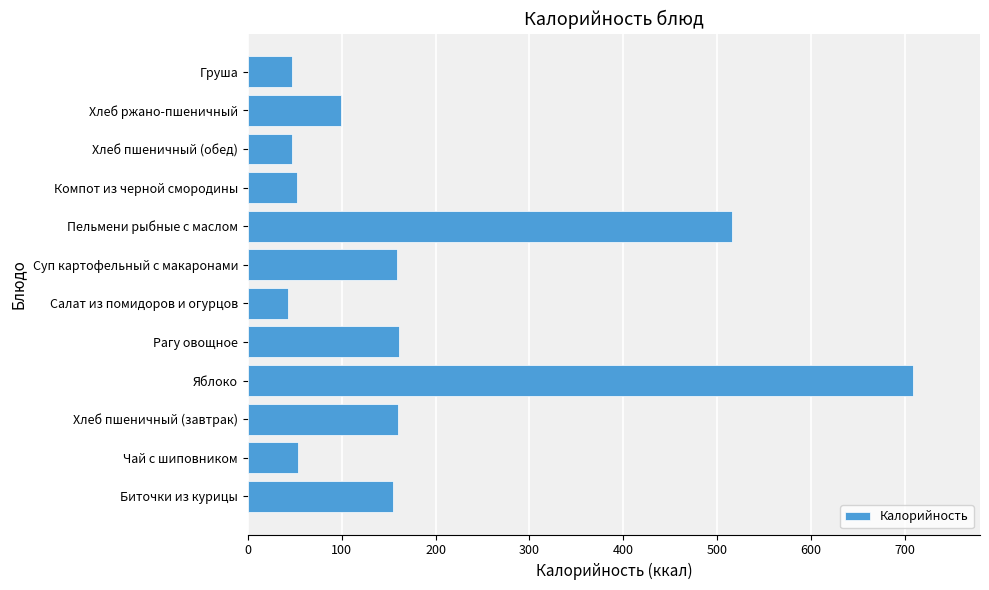

How many values are below 154?

6